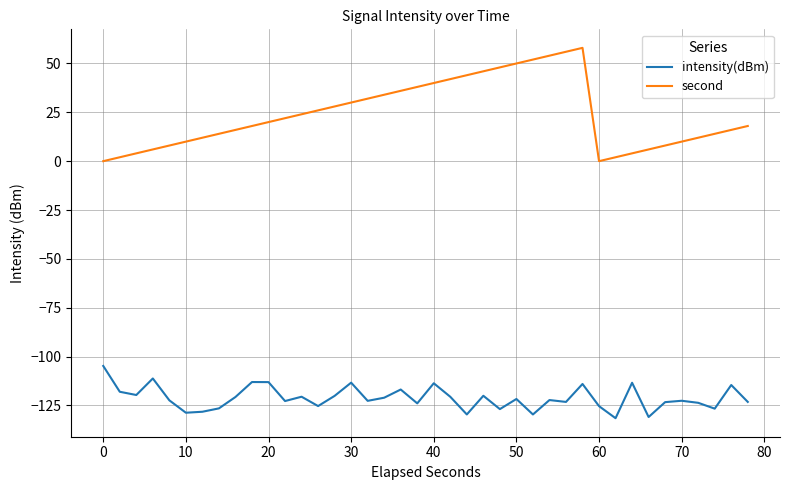

How many values in the intensity(dBm) series are below -122?

21